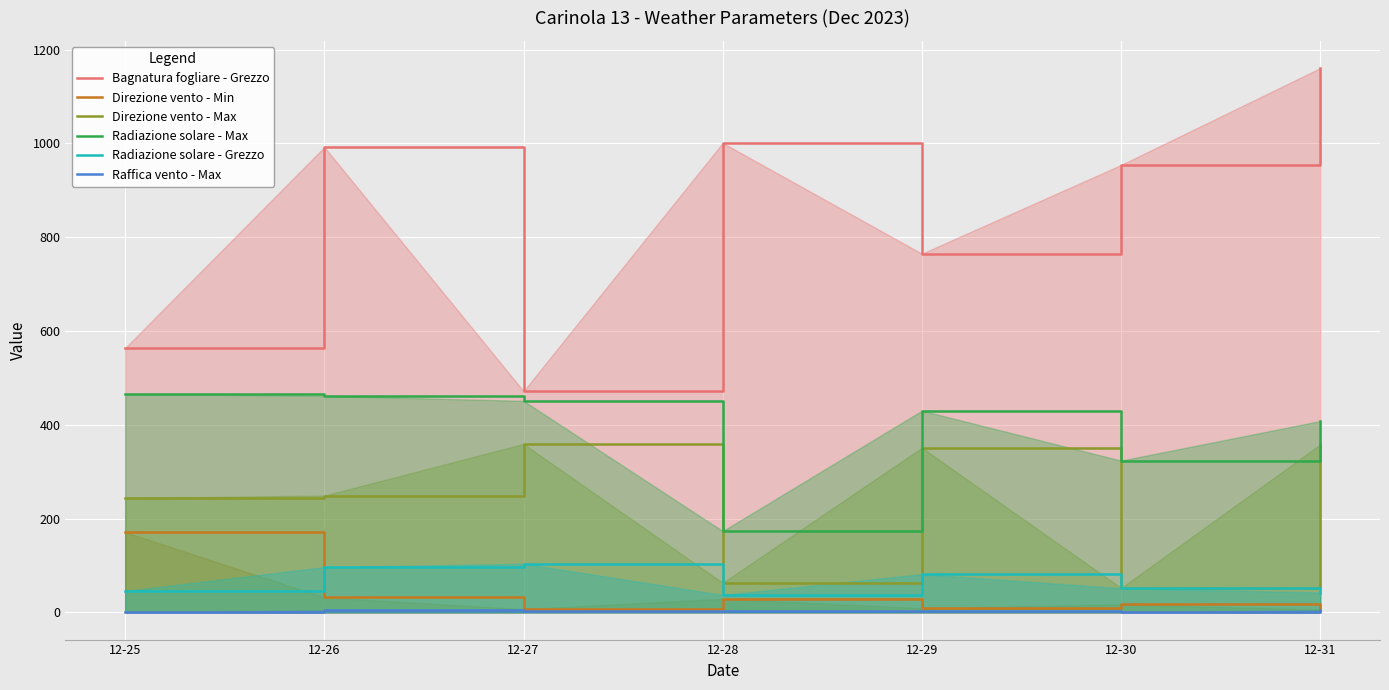

In Raffica vento - Max, how many points are lower than both neighbors (excluding endpoints)?

2